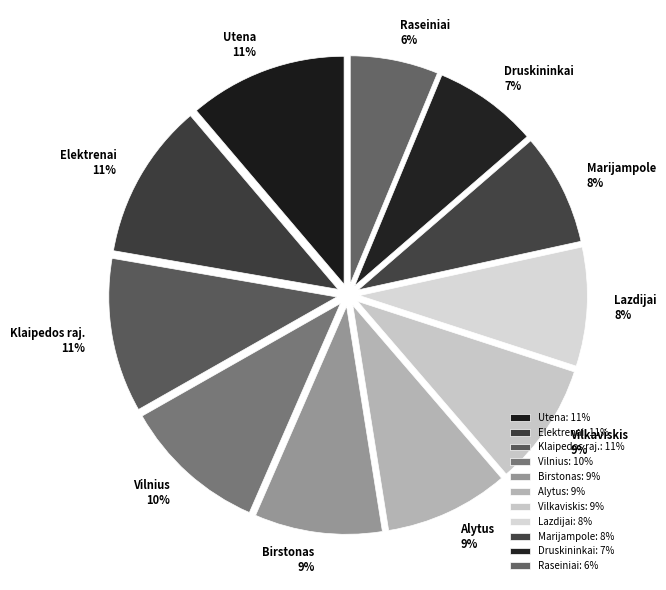

How many segments does this pie chart have?

11